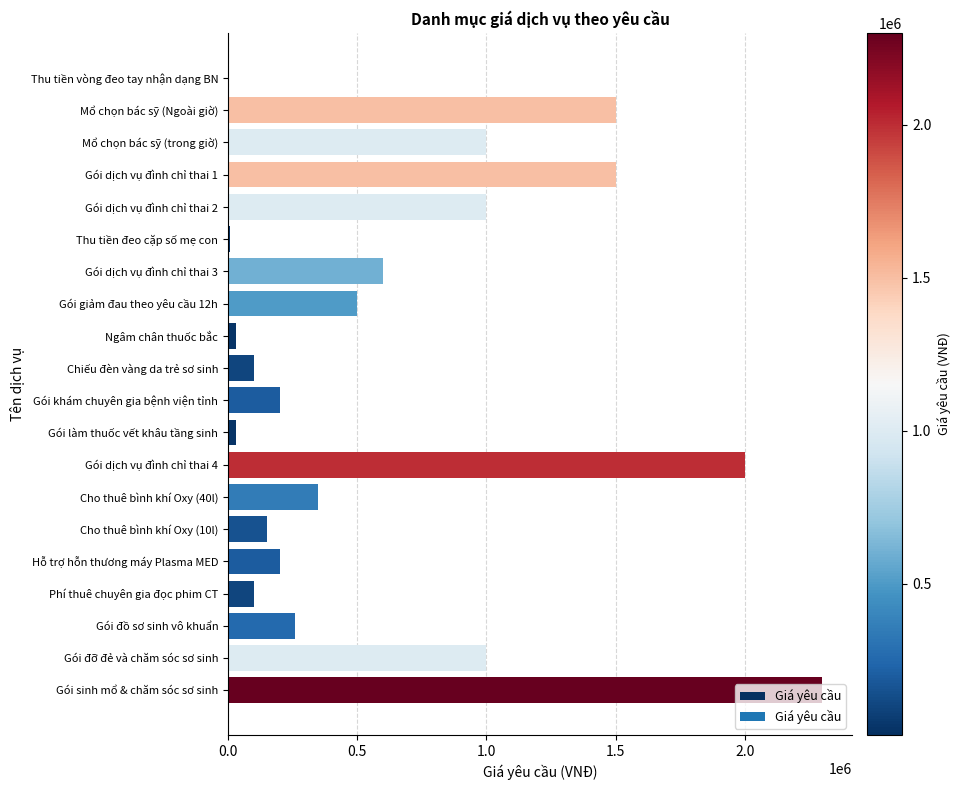

What is the greatest value displayed?

2300000